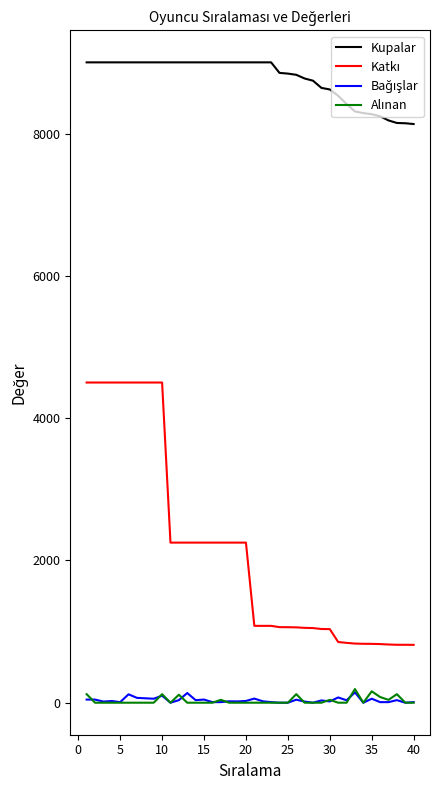

Which series has the largest total across all categories?

Kupalar